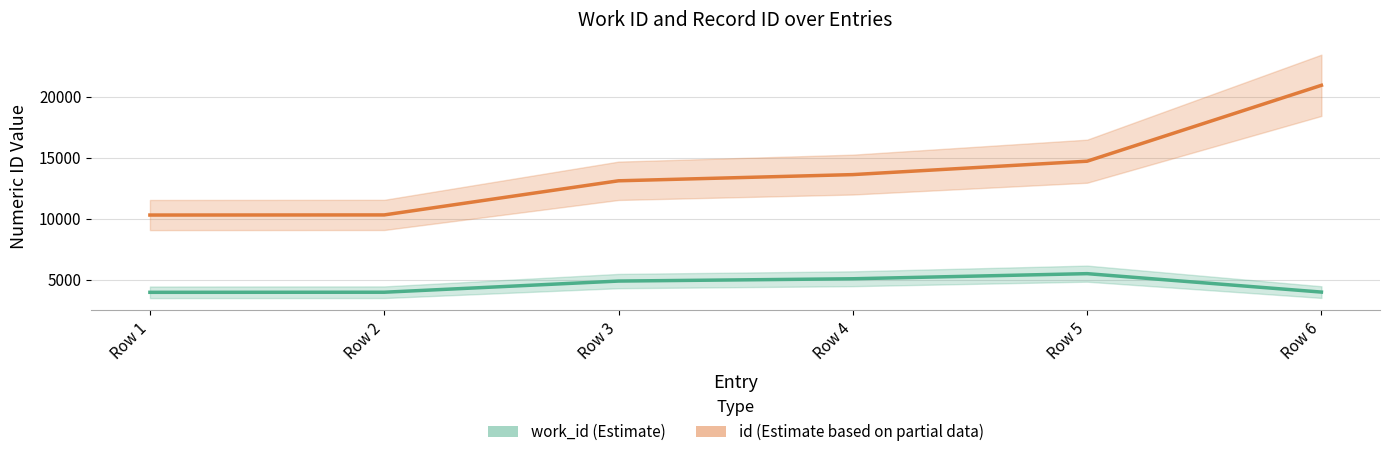

True or false: id and work_id cross at least once.

False